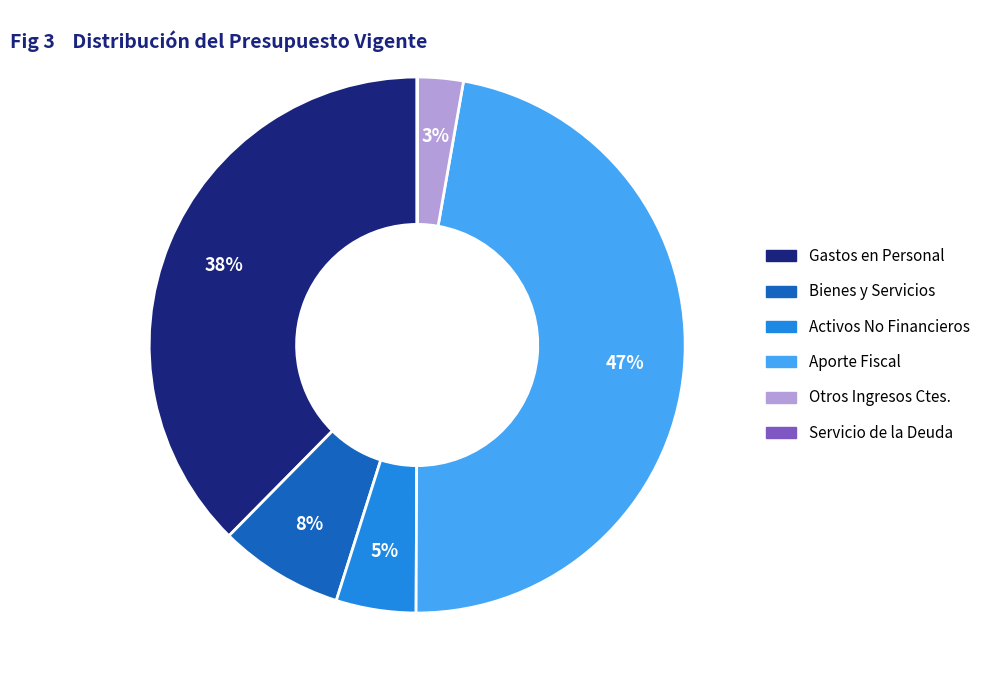

Approximately how many times larger is the value at Bienes y Servicios compared to Otros Ingresos Ctes.?

2.7